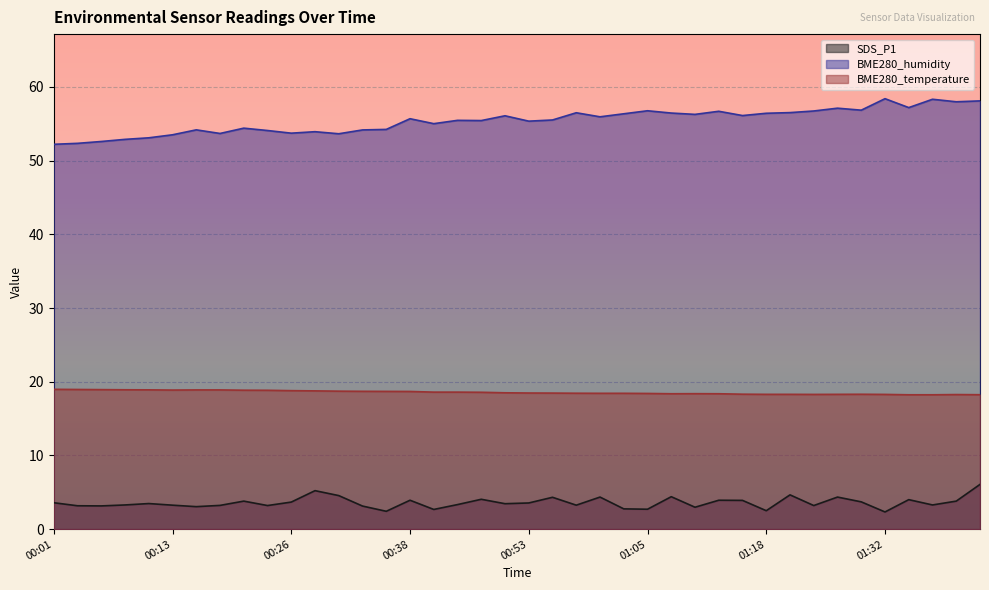

How many lines are shown in the chart?

3